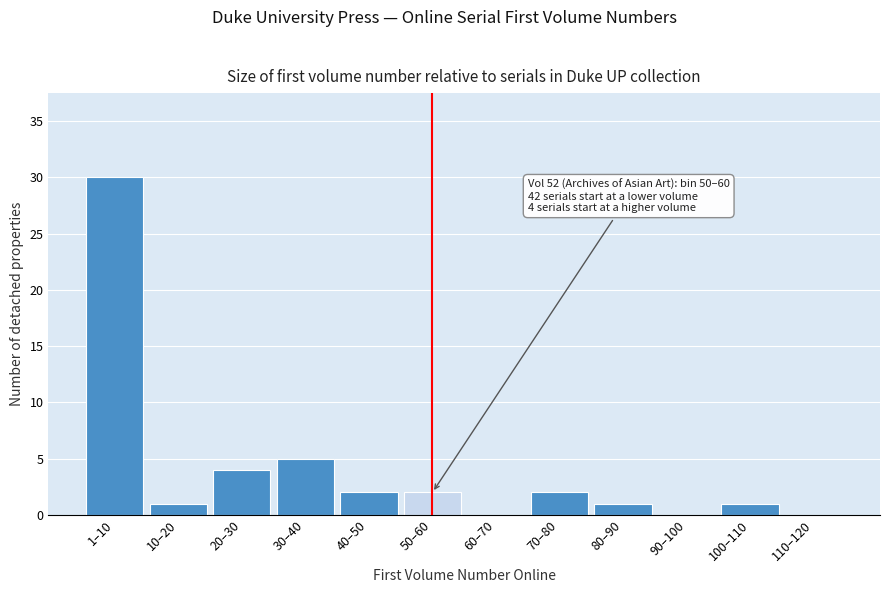

Reading left to right, transcribe all the data shown in this chart.

1–10=30	10–20=1	20–30=4	30–40=5	40–50=2	50–60=2	60–70=0	70–80=2	80–90=1	90–100=0	100–110=1	110–120=0